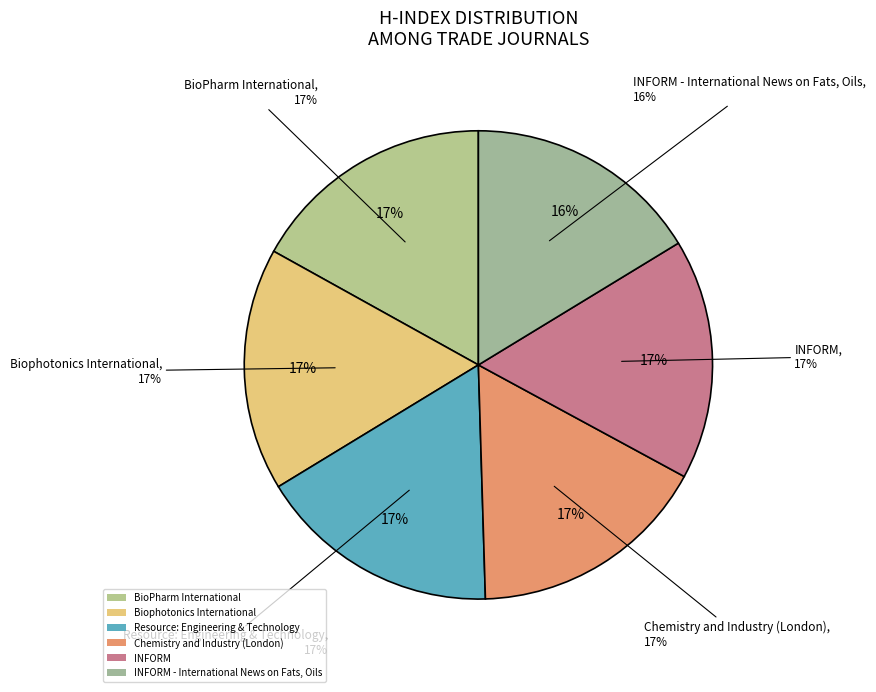

What is the ratio of the value at INFORM - International News on Fats, Oils to the value at Chemistry and Industry (London)?

1.0